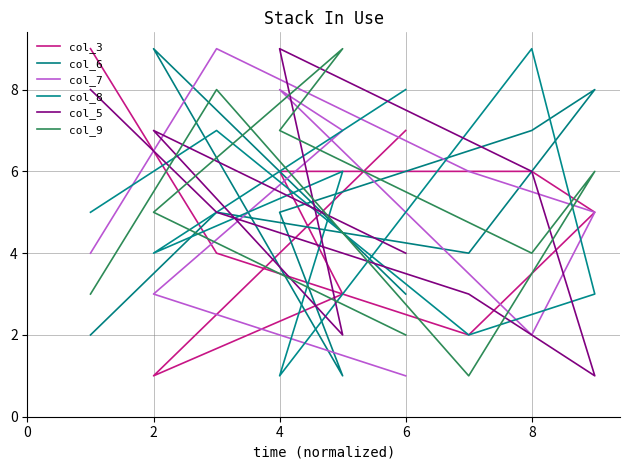

True or false: col_7 and col_3 cross at least once.

True